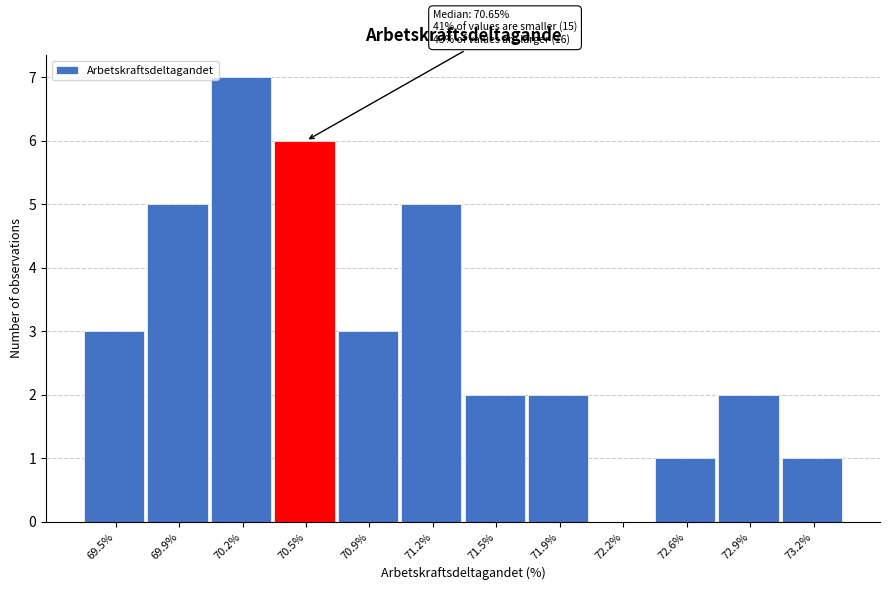

Reading left to right, extract all data points from this chart.

69.5%=3	69.9%=5	70.2%=7	70.5%=6	70.9%=3	71.2%=5	71.5%=2	71.9%=2	72.2%=0	72.6%=1	72.9%=2	73.2%=1